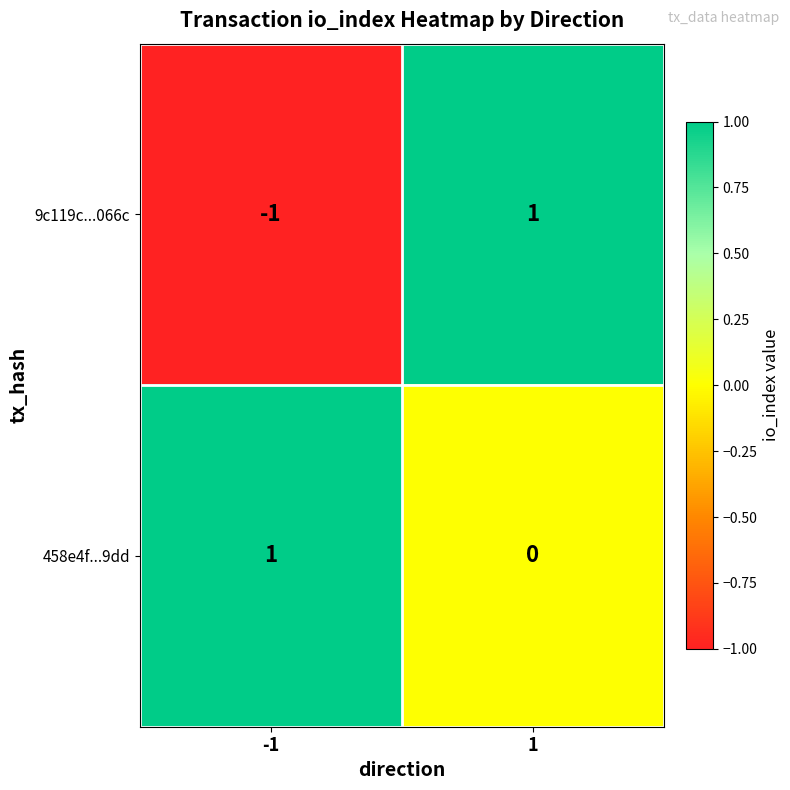

The value of 9c119c...066c at 1 is 1. True or false?

True